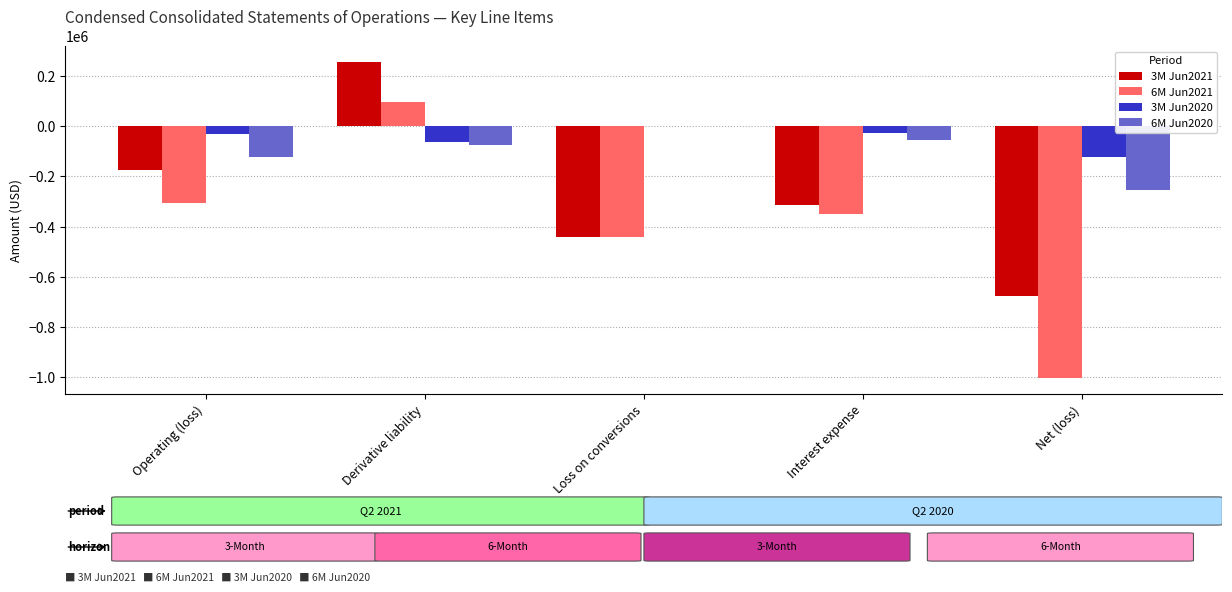

How many groups of bars are there?

5